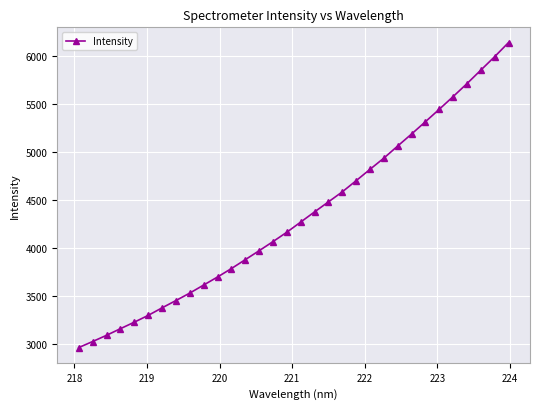

What is the value of the 25th point from the left?

5189.6